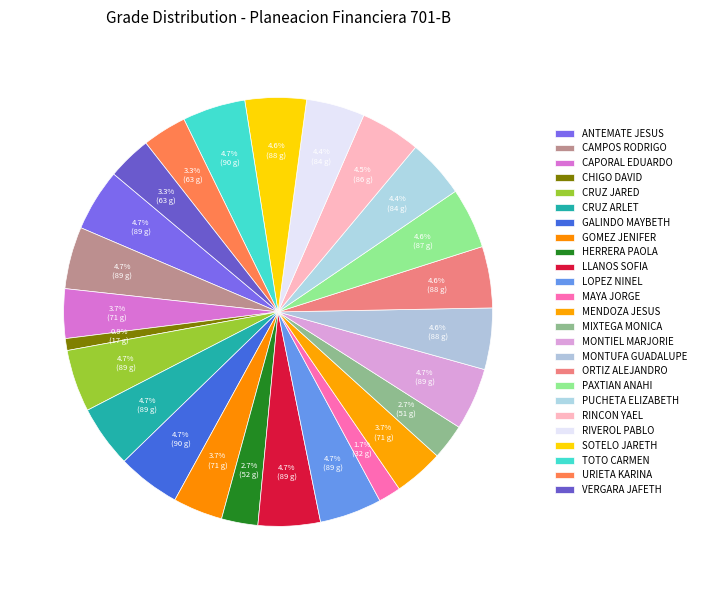

How many slices are in this pie chart?

25